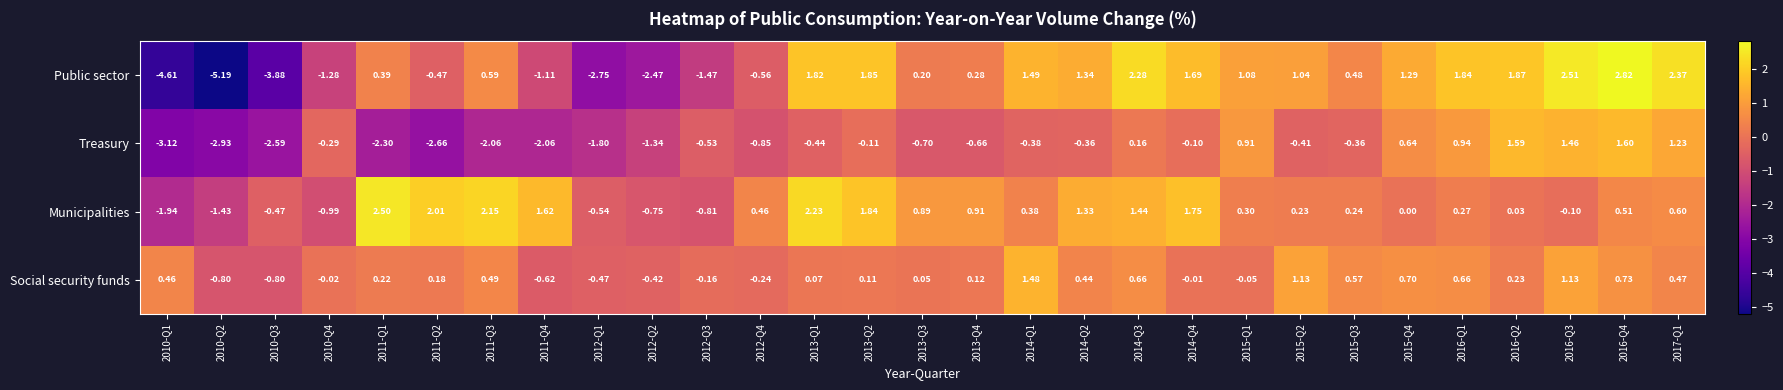

At 2014-Q4, list the series in order from largest to smallest.

Municipalities, Public sector, Social security funds, Treasury